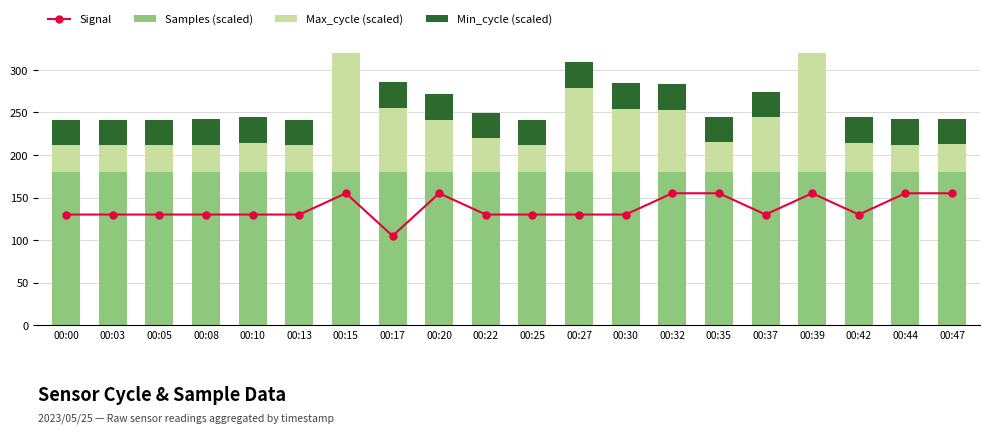

At how many categories does at least one series exceed 147?

20